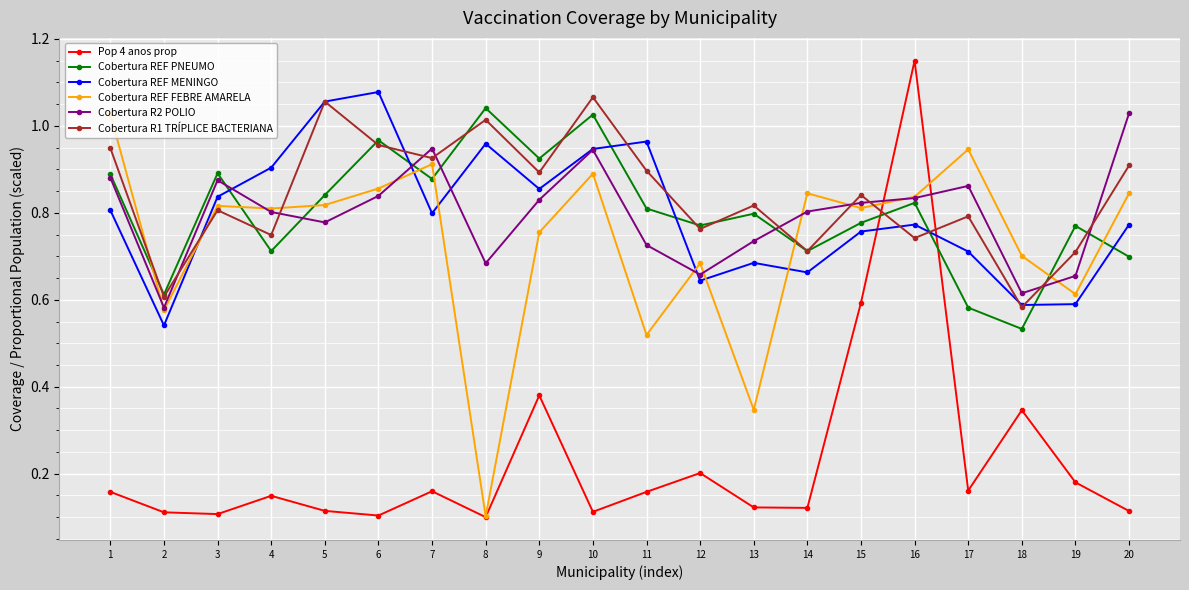

What is the sum of the Cobertura R1 TRÍPLICE BACTERIANA values at 16 and 20?

1.7